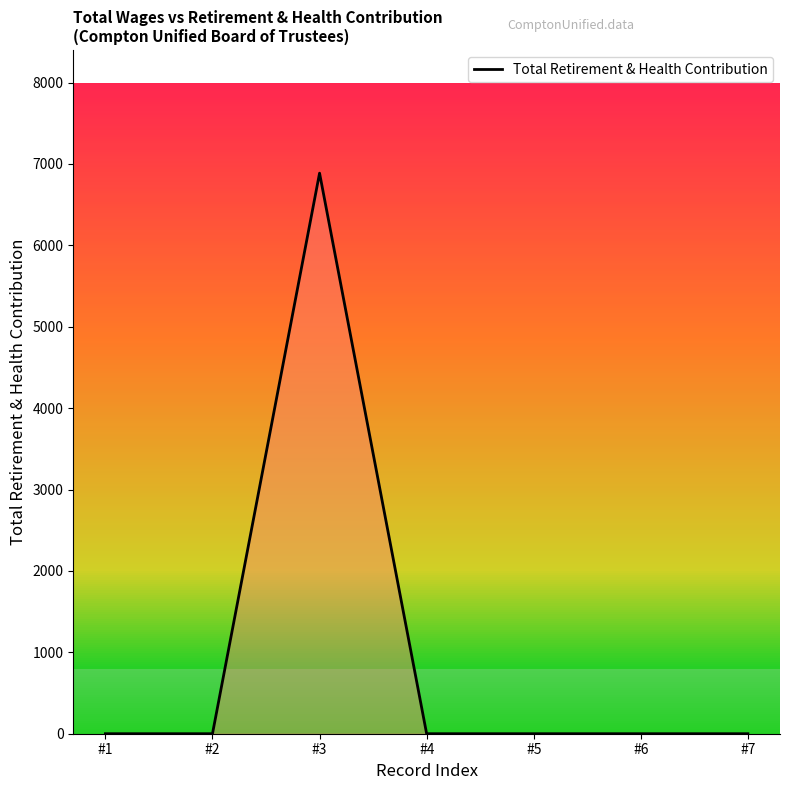

What is the difference between the maximum and second lowest values?

6887